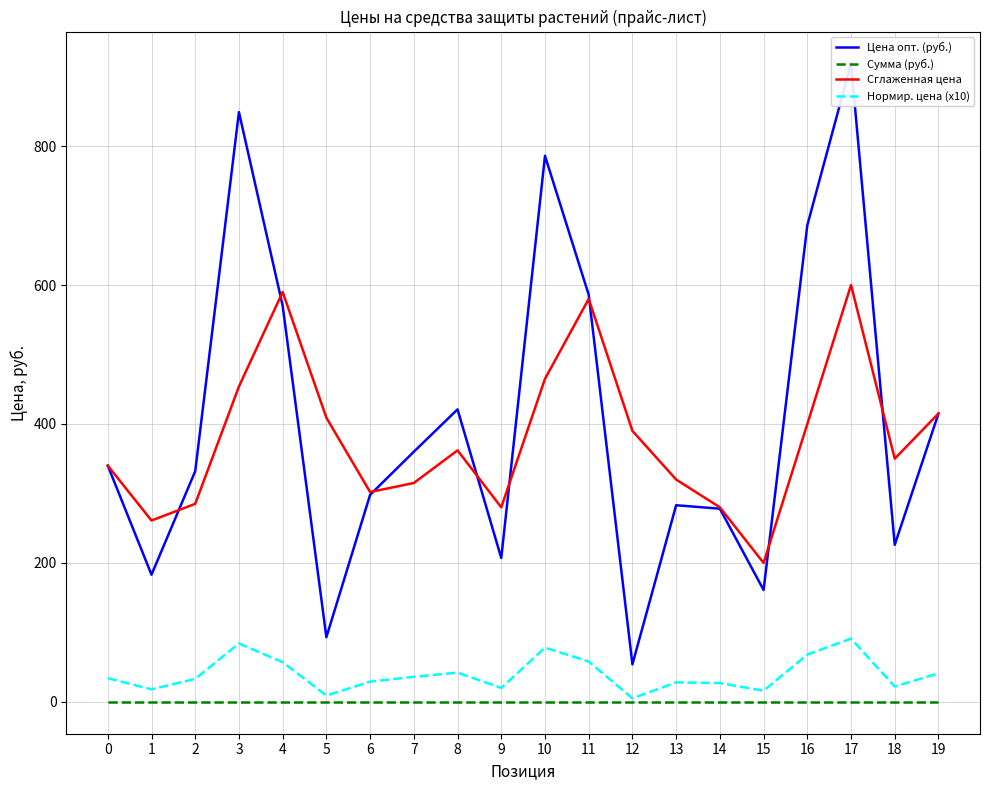

Which series has the largest total across all categories?

Цена опт. (руб.)